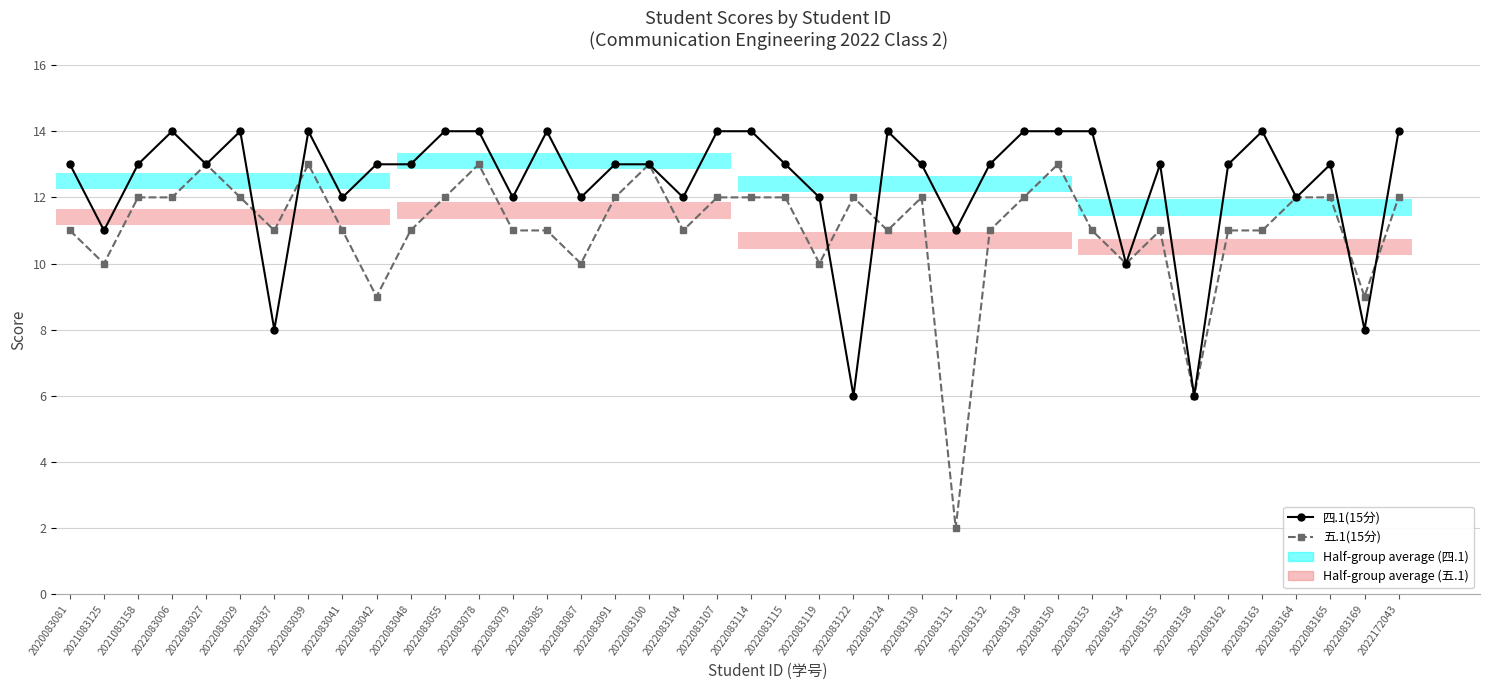

Which label corresponds to the smallest value in the chart?

2022083131